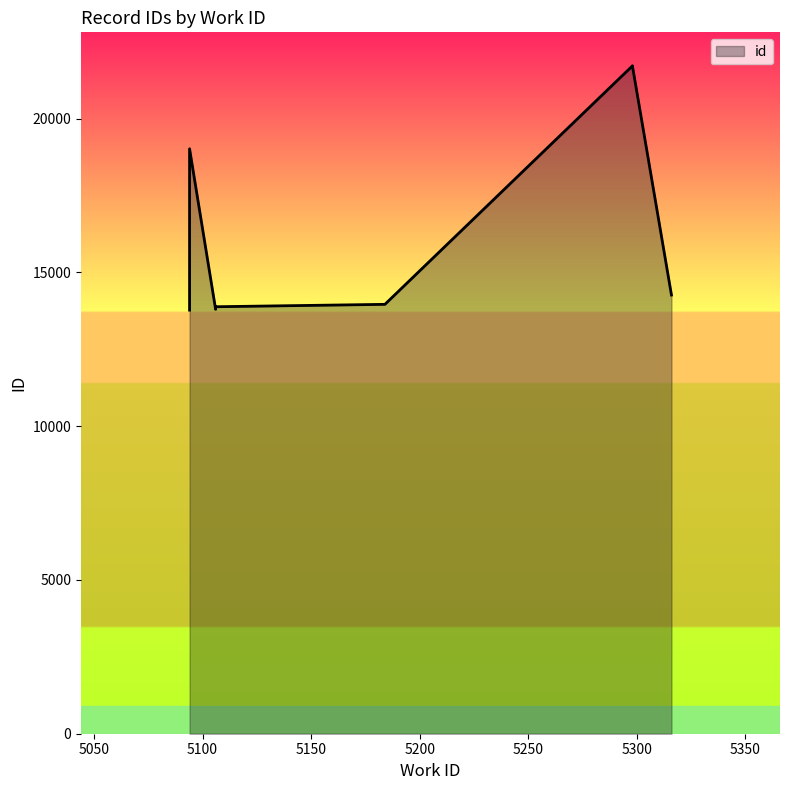

Read the value at 5298, to the nearest 100.

21700